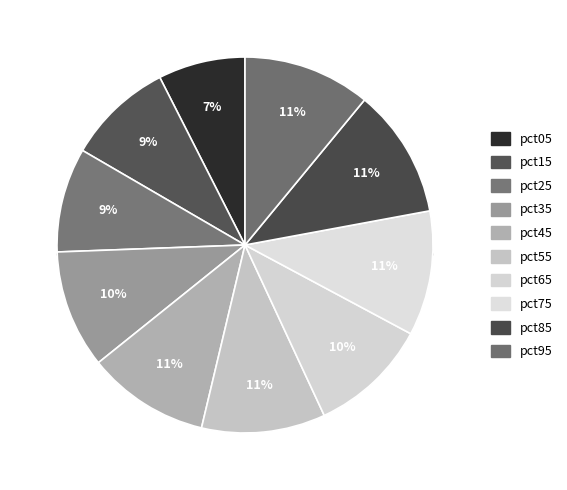

To the nearest percent, what portion does pct95 represent?

11%